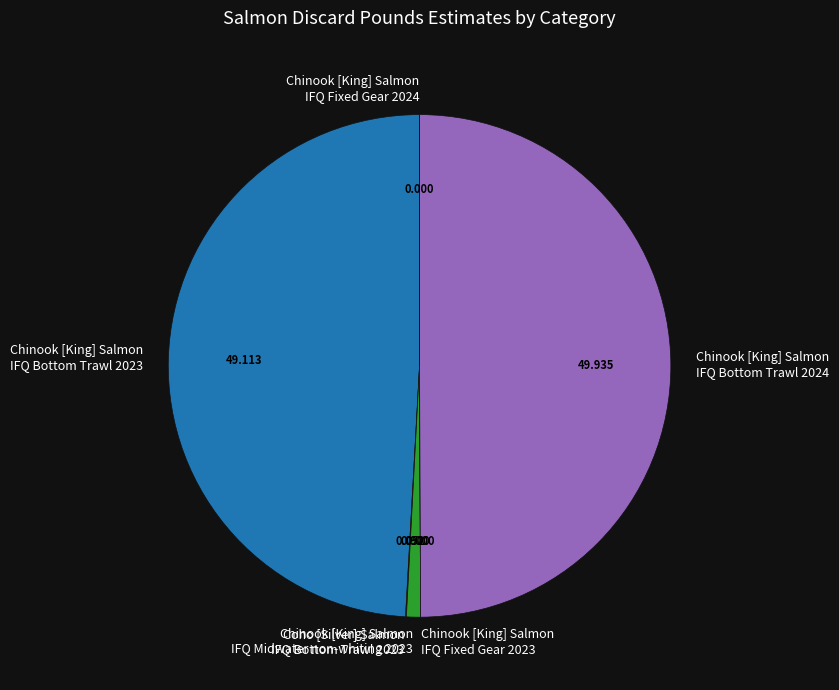

Does Chinook [King] Salmon IFQ Midwater non-whiting 2023 represent more than half of the total?

No